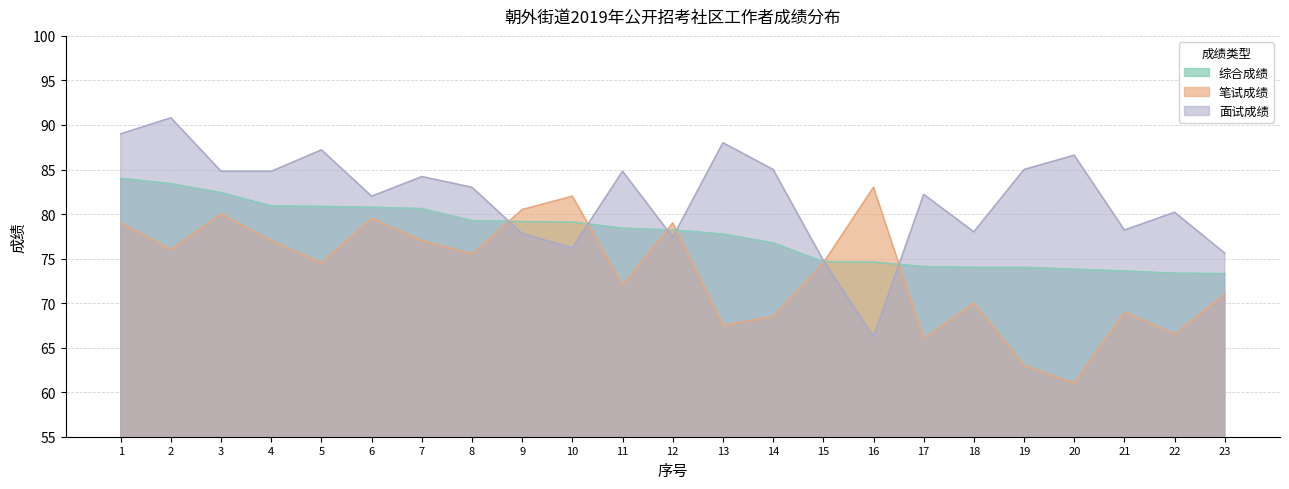

How many values in the 综合成绩 series are below 78?

11